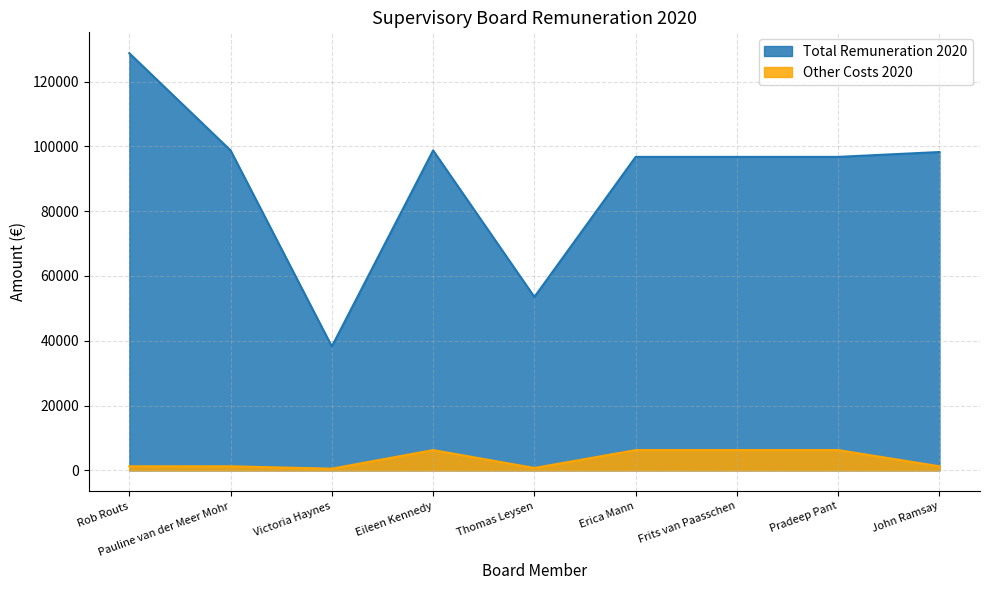

True or false: Other Costs 2020 and Total Remuneration 2020 intersect in this chart.

False